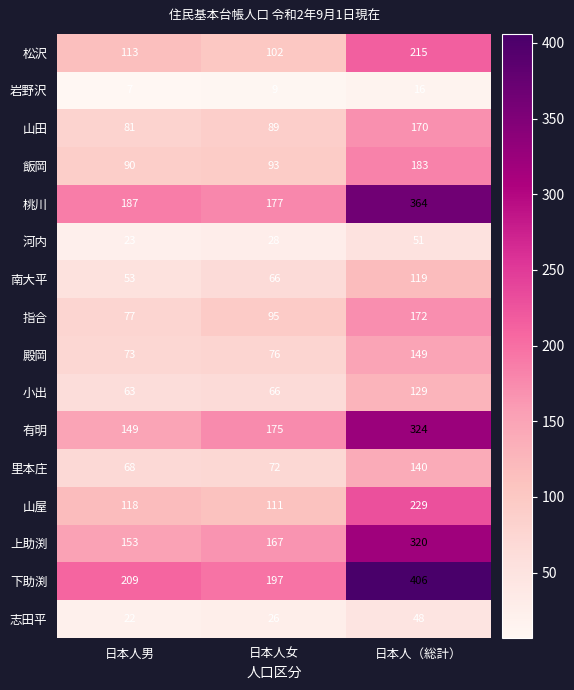

What is the spread (max minus min) of values at 日本人男?

202